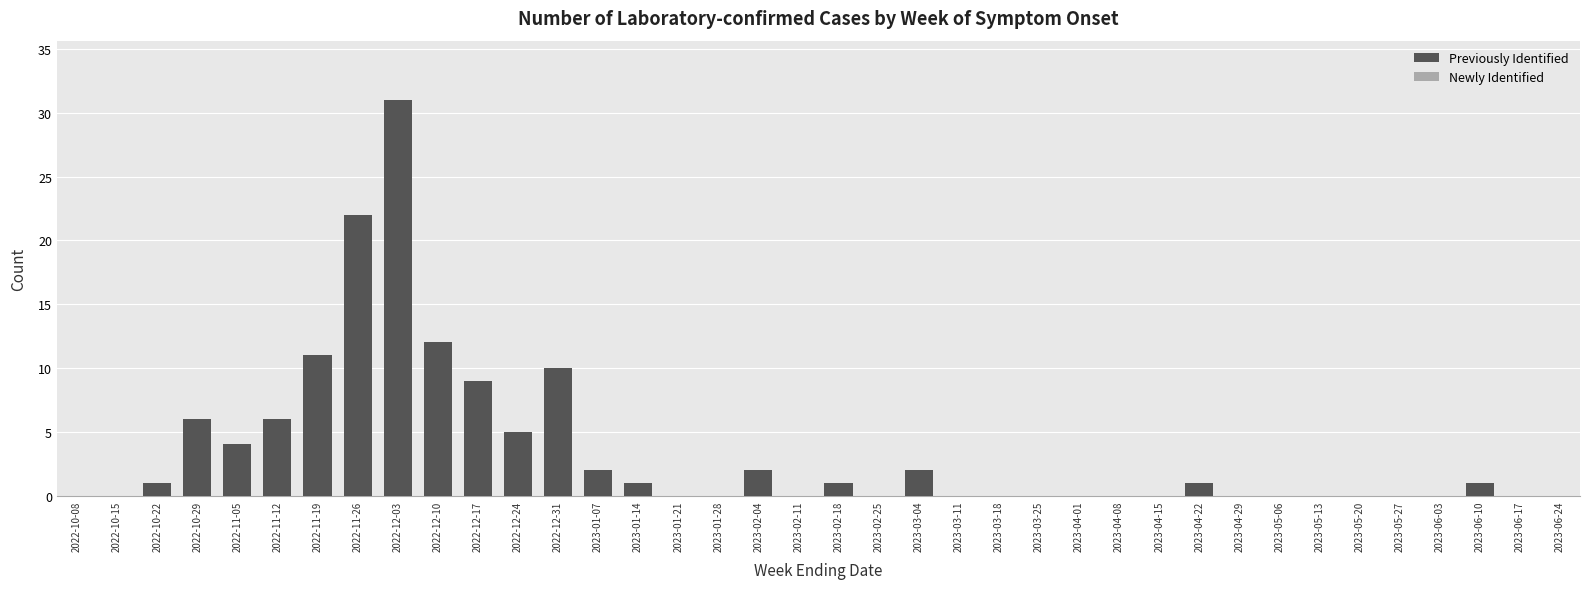

How many distinct data groups are displayed?

1